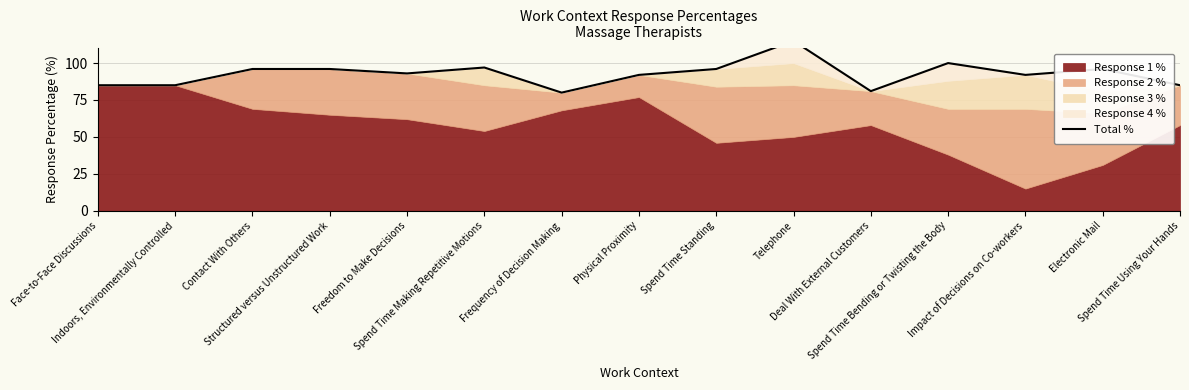

Where is the data nearest to the value 97?

Spend Time Making Repetitive Motions